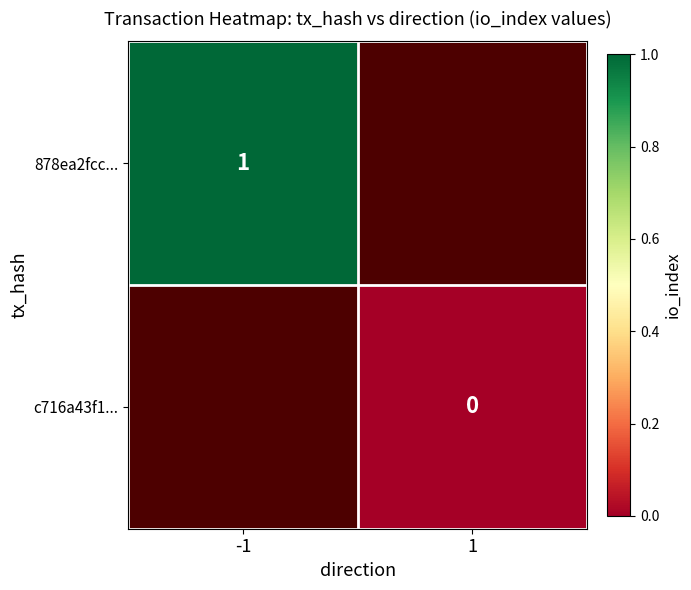

Is the value of c716a43f1... at 1 greater than the value of 878ea2fcc... at -1?

No